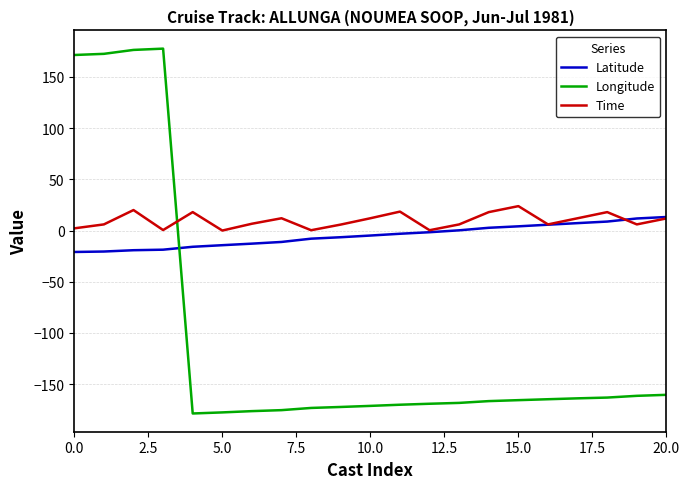

What is the sum of all Longitude values?

-2179.2